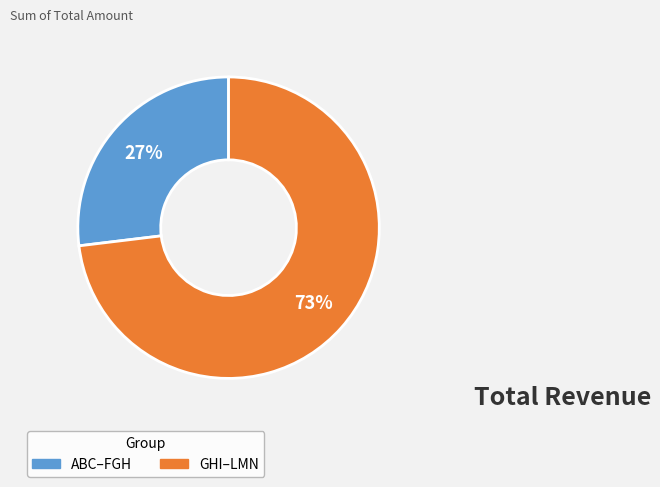

To the nearest percent, what is the difference between the largest and smallest slice percentages?

46%